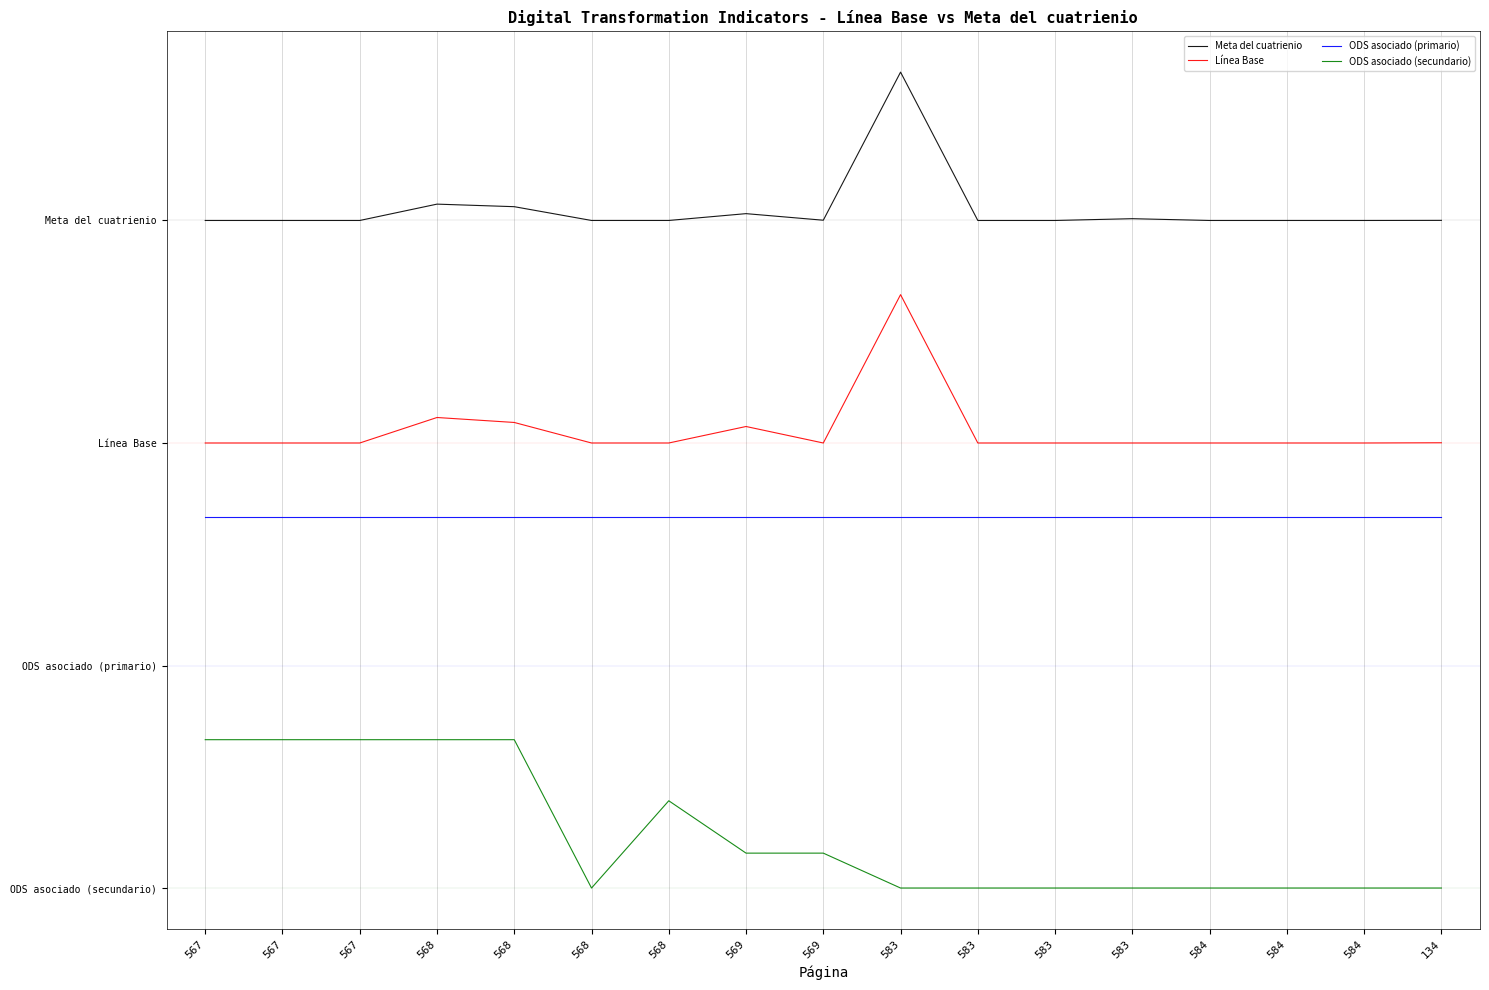

Reading left to right, extract all data points from this chart.

Meta del cuatrienio: 4.5	4.5	4.5	4.6	4.6	4.5	4.5	4.5	4.5	5.5	4.5	4.5	4.5	4.5	4.5	4.5	4.5
Línea Base: 3.0	3.0	3.0	3.2	3.1	3.0	3.0	3.1	3.0	4.0	3.0	3.0	3.0	3.0	3.0	3.0	3.0
ODS asociado (primario): 2.5	2.5	2.5	2.5	2.5	2.5	2.5	2.5	2.5	2.5	2.5	2.5	2.5	2.5	2.5	2.5	2.5
ODS asociado (secundario): 1.0	1.0	1.0	1.0	1.0	0.0	0.6	0.2	0.2	0.0	0.0	0.0	0.0	0.0	0.0	0.0	0.0